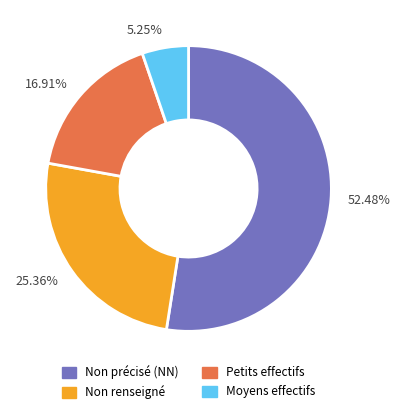

Which slice is the smallest?

Moyens effectifs